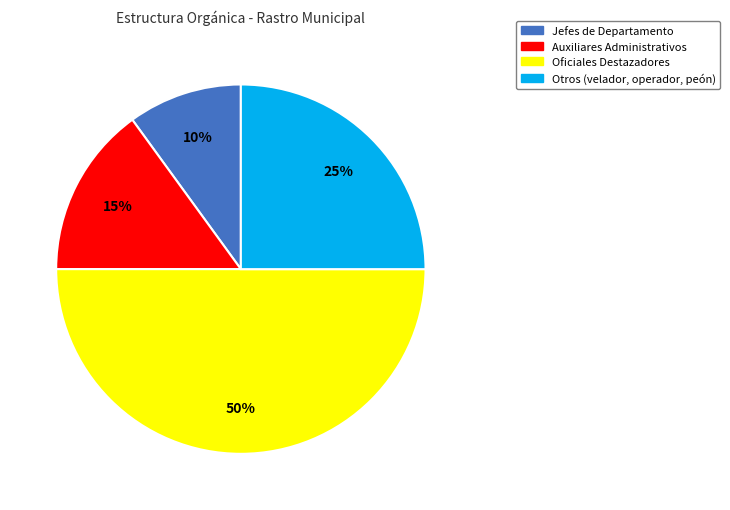

To the nearest percent, what is the difference between the largest and smallest slice percentages?

40%